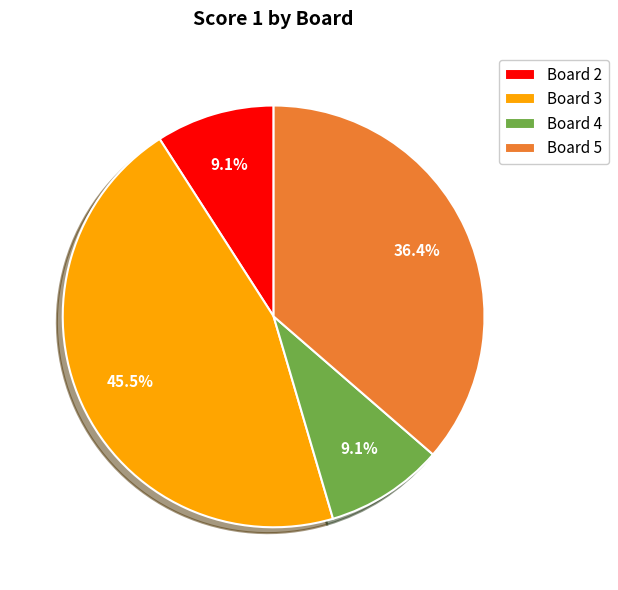

The Board 5 slice represents 36% of the pie. True or false?

True